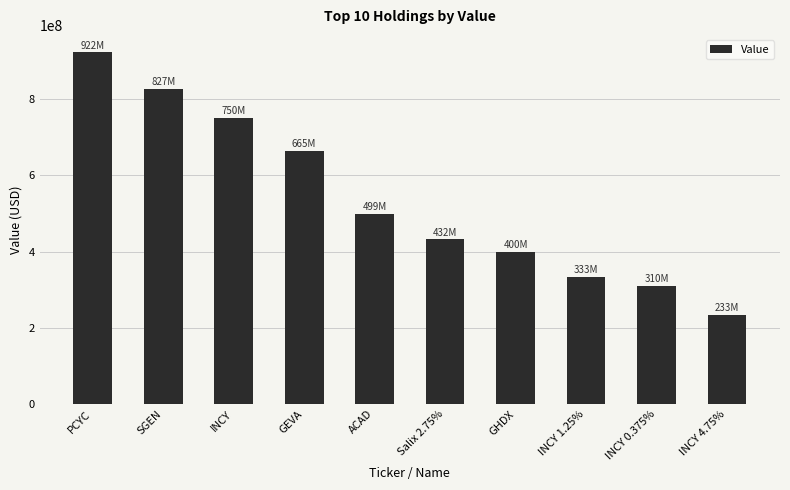

The chart shows a value of 664880000 at GEVA. True or false?

True